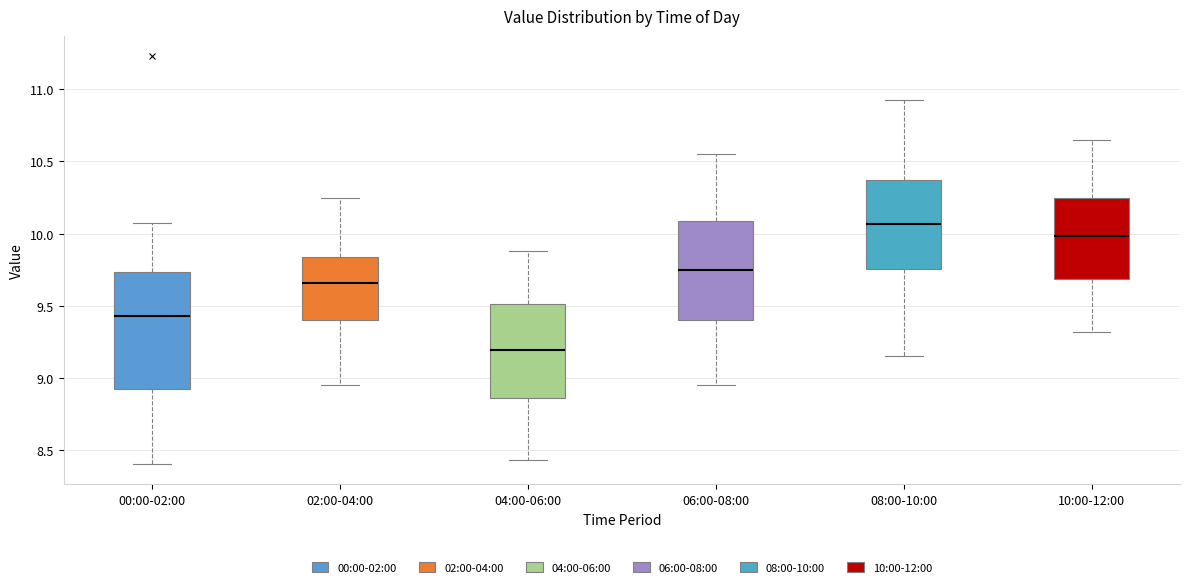

Comparing the boxes themselves (not the whiskers), which one is the tallest?

00:00-02:00